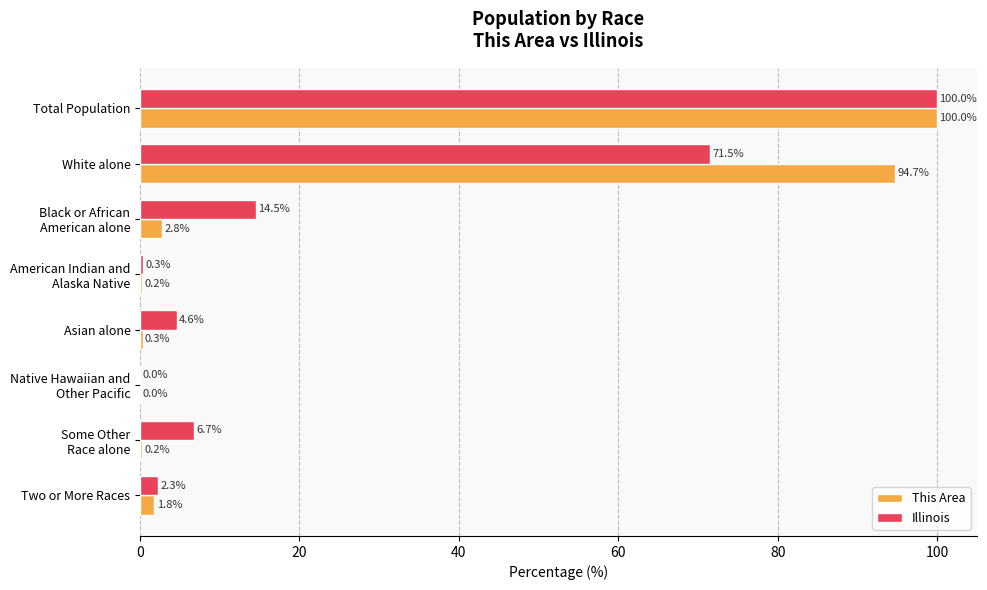

How many distinct data groups are displayed?

2